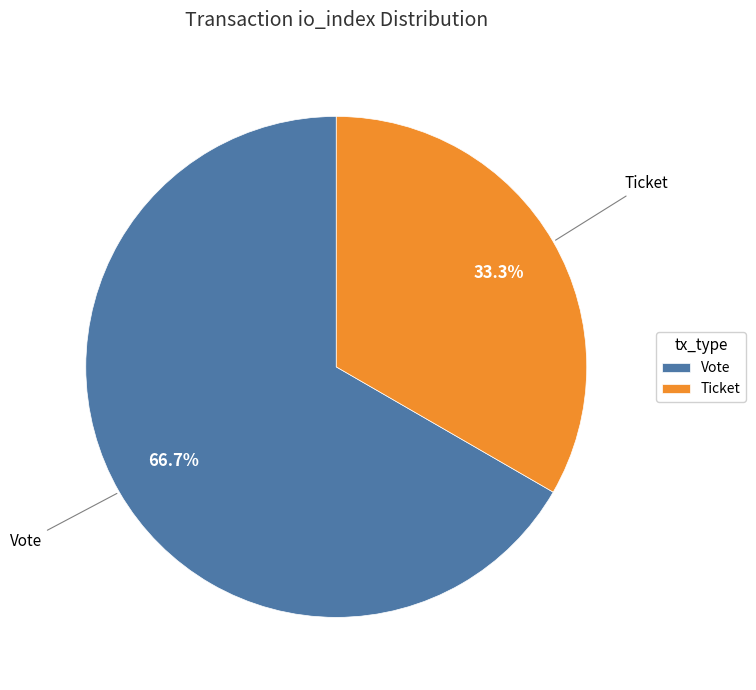

Do Vote and Ticket together represent more than half of the pie?

Yes